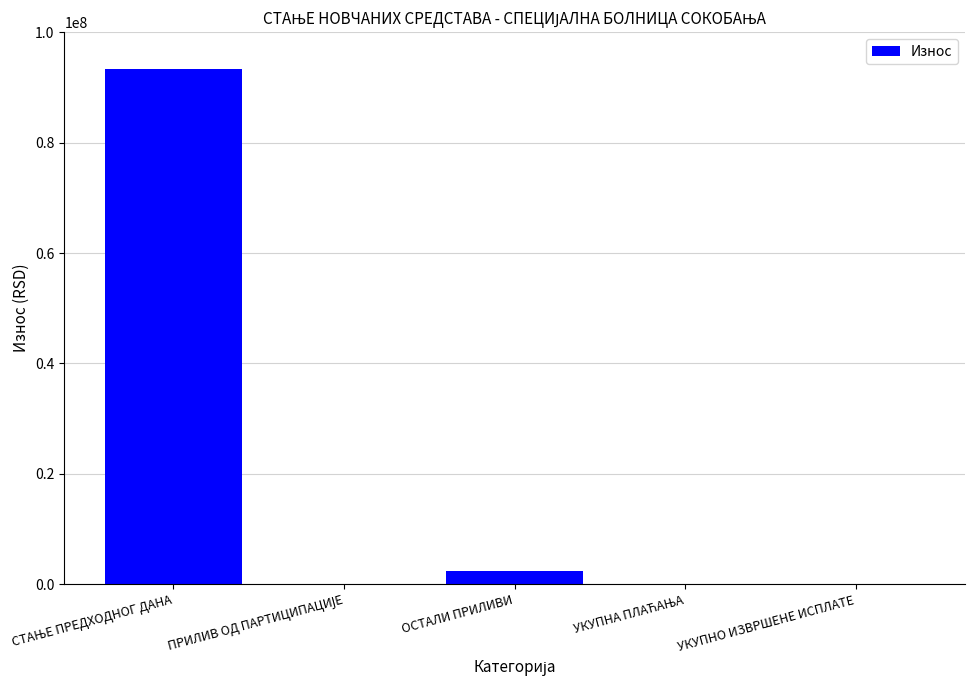

What is the sum of all values?

95678309.7